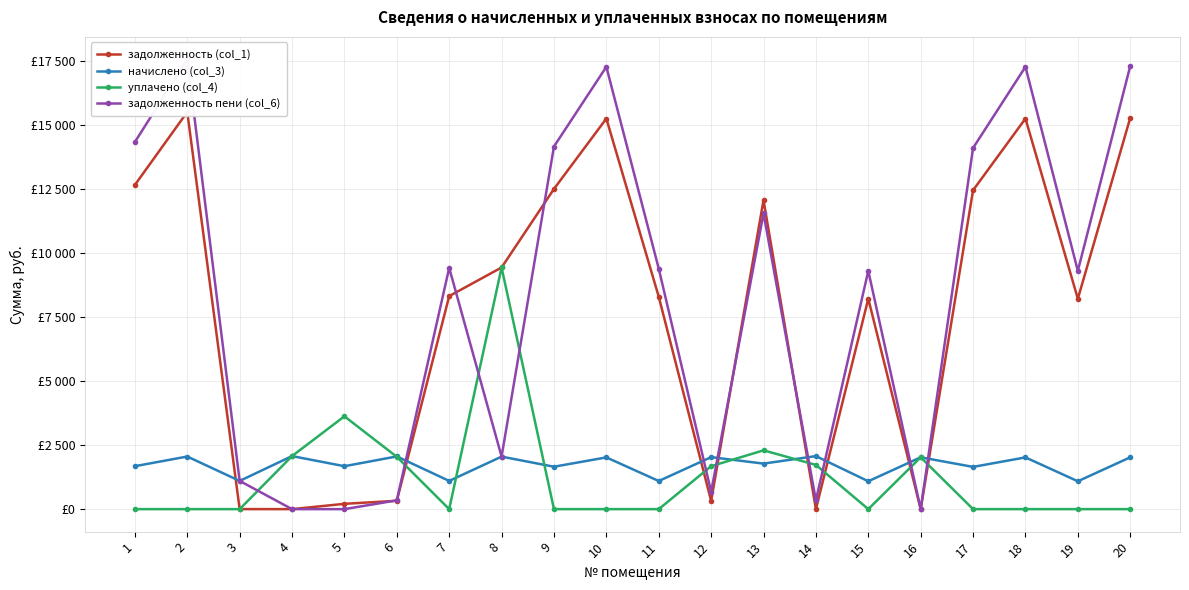

Which series has the largest total across all categories?

задолженность пени (col_6)